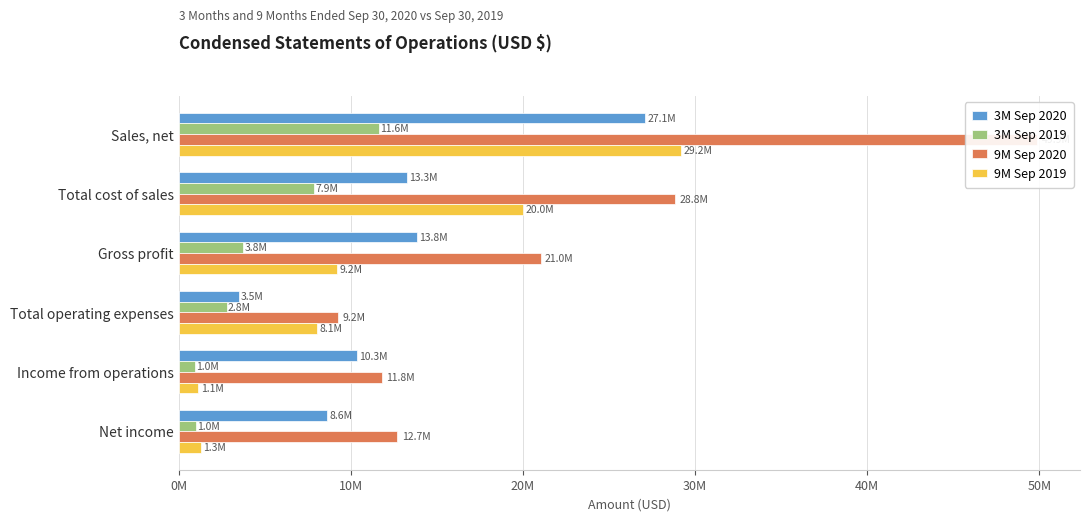

What is the value of the 3M Sep 2019 bar at the 4th from the left?

2789435